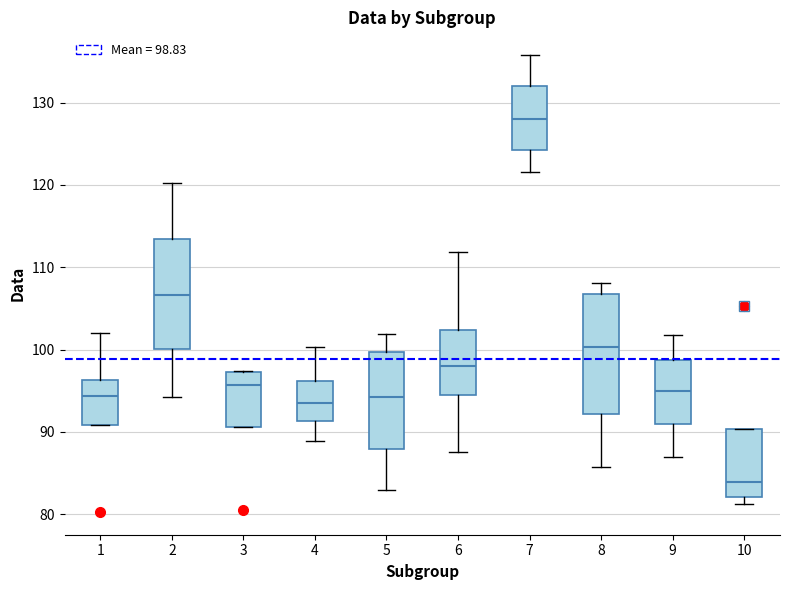

Reading left to right, read every box against the y-axis: the position of its median line, the range the box covers, and the ends of its whiskers. The values are not printed on the chart, so give them approximately, as read against the axis.

1: median 94, box 91 to 96, whiskers 91 to 102
2: median 107, box 100 to 113, whiskers 94 to 120
3: median 96, box 91 to 97, whiskers 91 to 97
4: median 93, box 91 to 96, whiskers 89 to 100
5: median 94, box 88 to 100, whiskers 83 to 102
6: median 98, box 94 to 102, whiskers 88 to 112
7: median 128, box 124 to 132, whiskers 122 to 136
8: median 100, box 92 to 107, whiskers 86 to 108
9: median 95, box 91 to 99, whiskers 87 to 102
10: median 84, box 82 to 90, whiskers 81 to 90